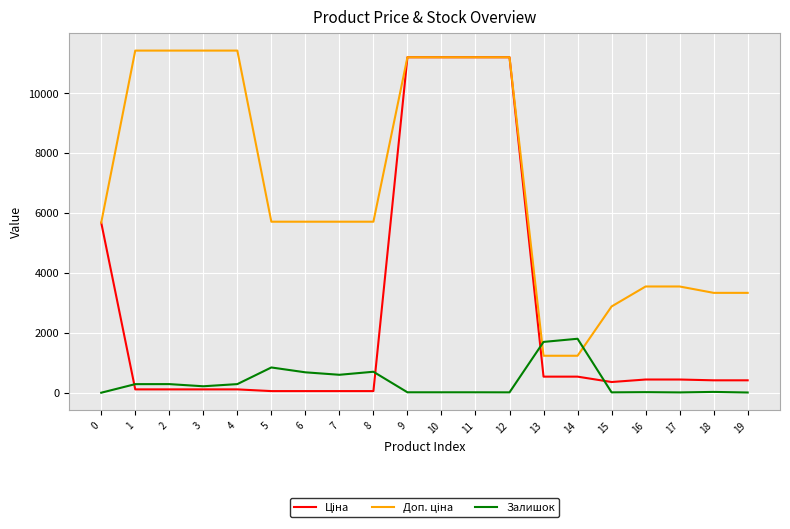

What is the maximum value shown in the chart?

11410.0